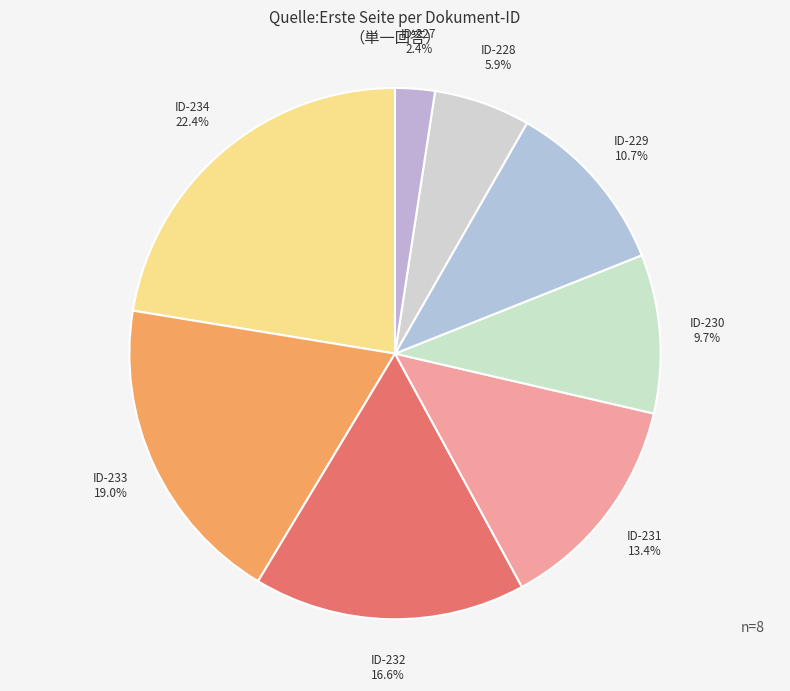

How many slices are in this pie chart?

8